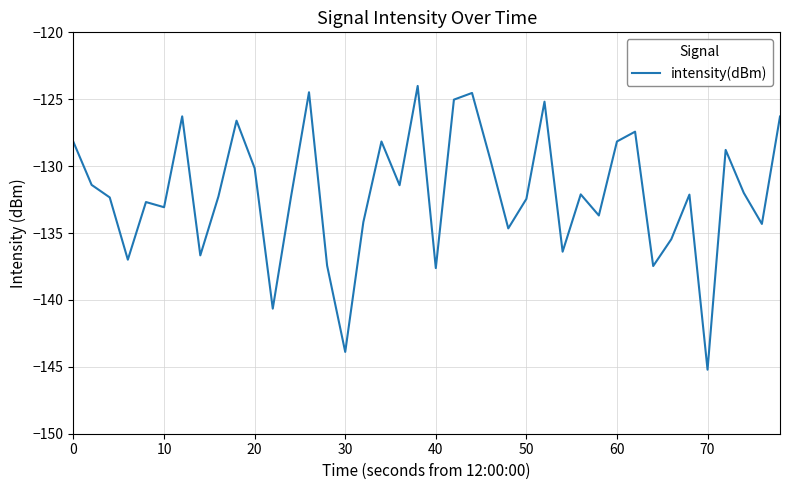

What is the difference between the maximum and minimum values?

21.2